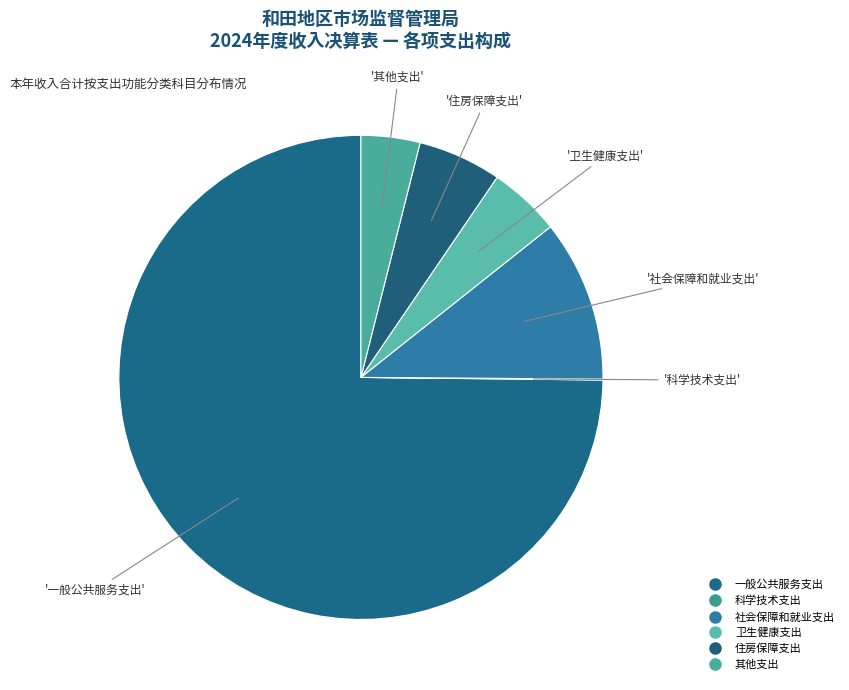

What percentage is the 其他支出 slice, to the nearest percent?

4%